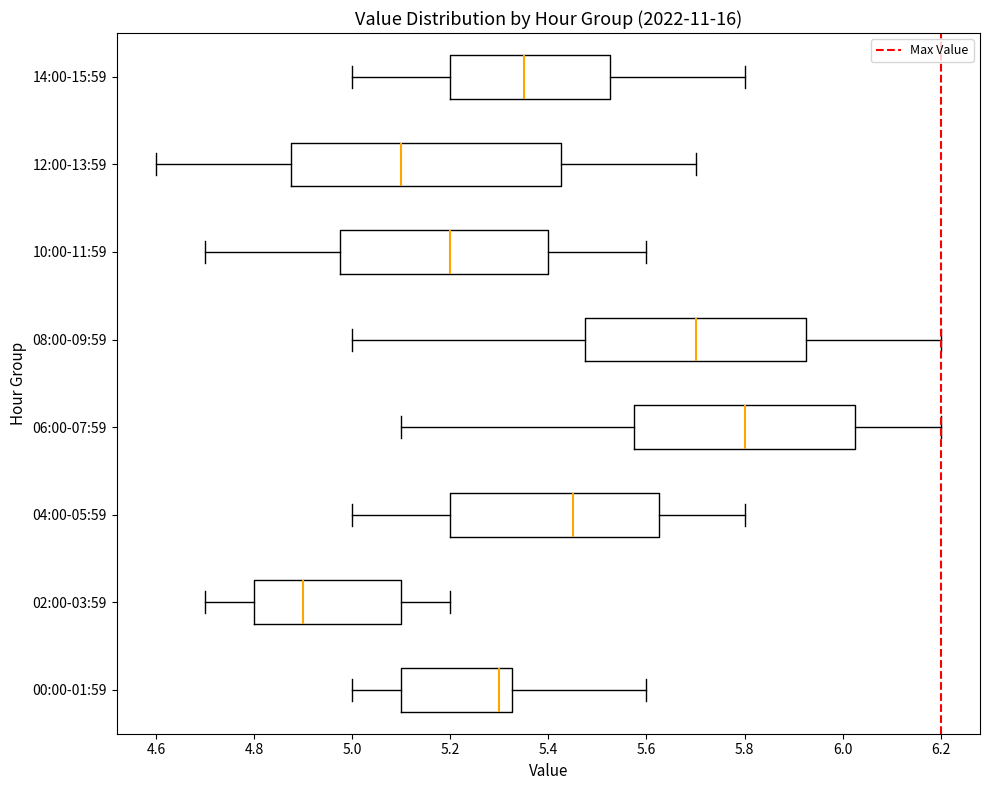

Where does the right whisker of the box for 04:00-05:59 end on the x-axis? The values are not printed on the chart, so give them approximately, as read against the axis.

5.80